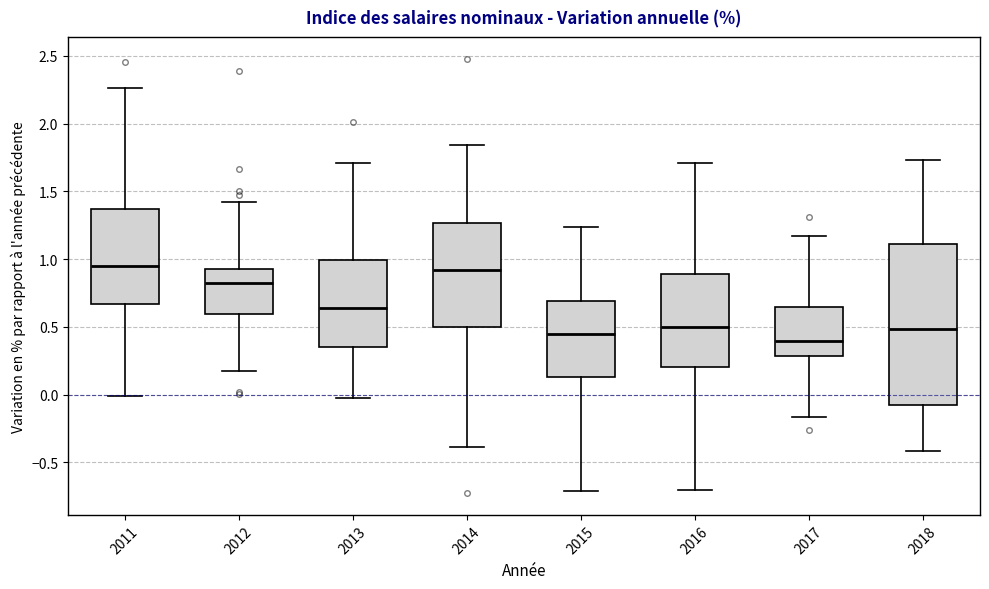

Reading left to right, transcribe this box plot: for each box, give where its median line is, the range the box spans, and where its two whiskers end, as read against the y-axis. The values are not printed on the chart, so give them approximately, as read against the axis.

2011: median 0.95, box 0.65 to 1.35, whiskers 0.00 to 2.25
2012: median 0.80, box 0.60 to 0.95, whiskers 0.20 to 1.40
2013: median 0.65, box 0.35 to 1.00, whiskers 0.00 to 1.70
2014: median 0.90, box 0.50 to 1.25, whiskers -0.40 to 1.85
2015: median 0.45, box 0.15 to 0.70, whiskers -0.70 to 1.25
2016: median 0.50, box 0.20 to 0.90, whiskers -0.70 to 1.70
2017: median 0.40, box 0.30 to 0.65, whiskers -0.15 to 1.15
2018: median 0.50, box -0.05 to 1.10, whiskers -0.40 to 1.75